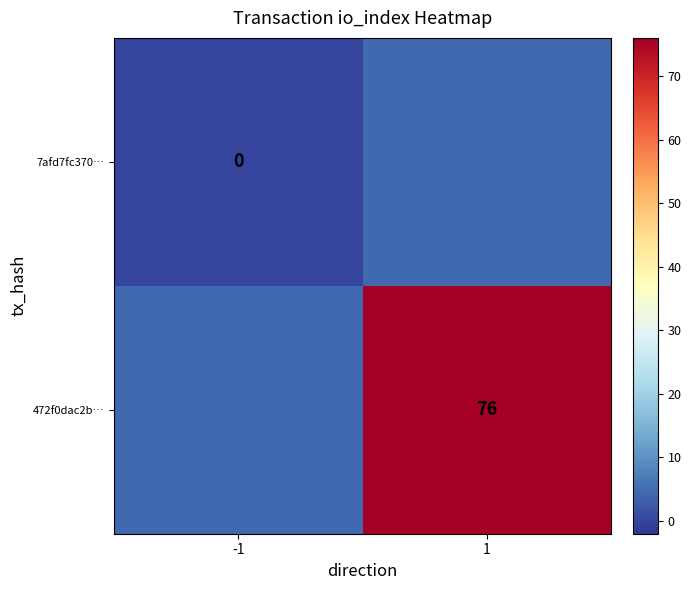

Is it true that 7afd7fc370… equals 0.0 at -1?

True